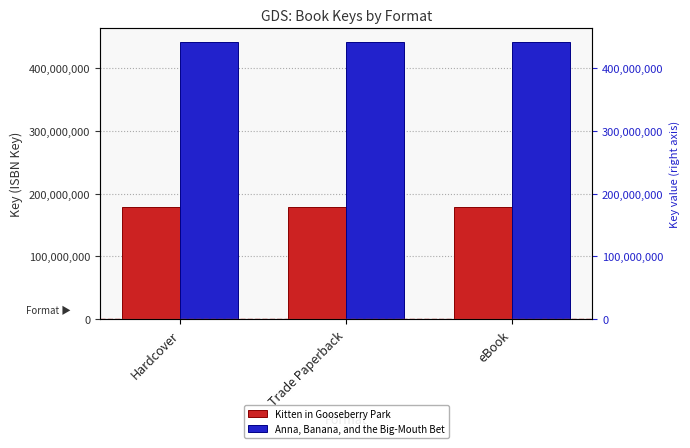

At which category does the chart reach its peak across all series?

Hardcover